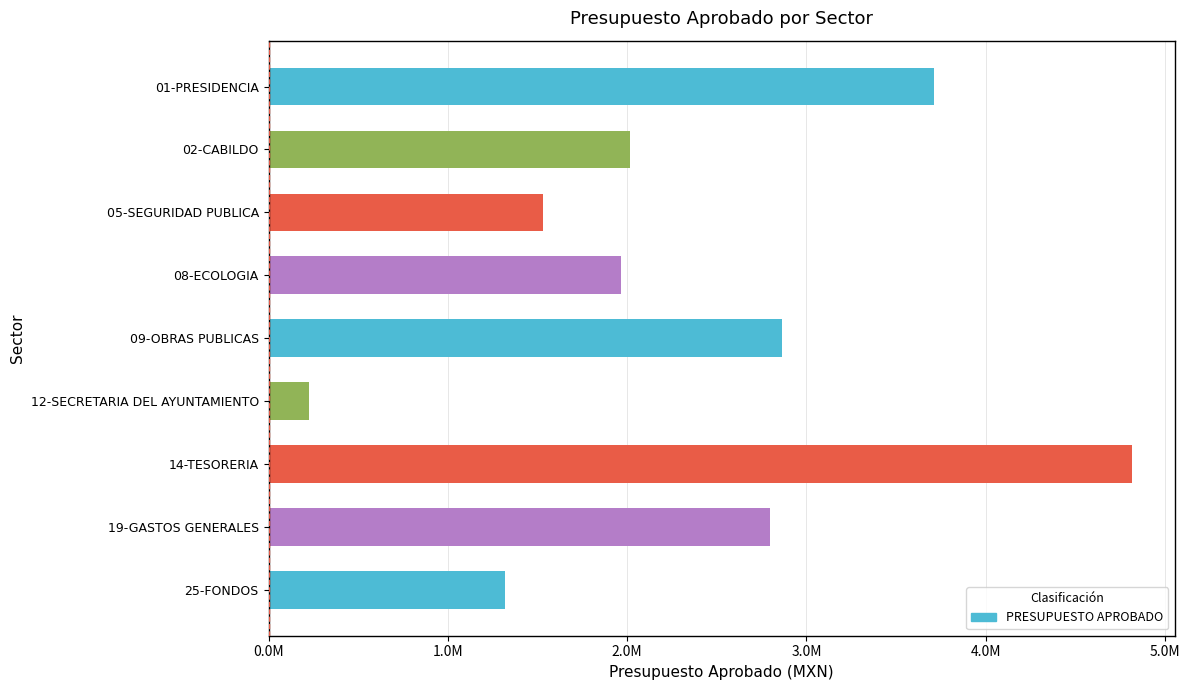

Does the chart contain any negative values?

No